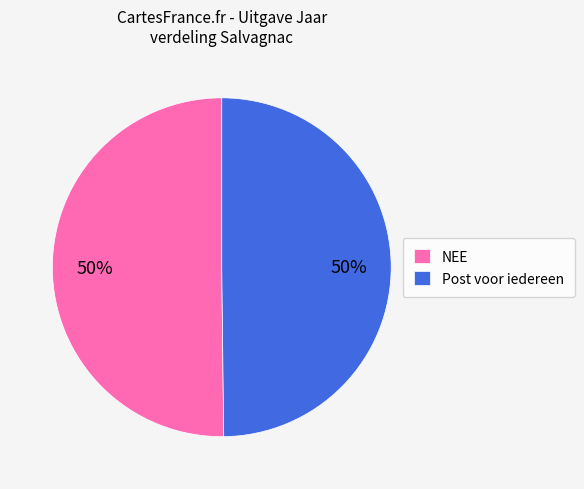

To the nearest percent, what is the combined percentage of NEE and Post voor iedereen?

100%